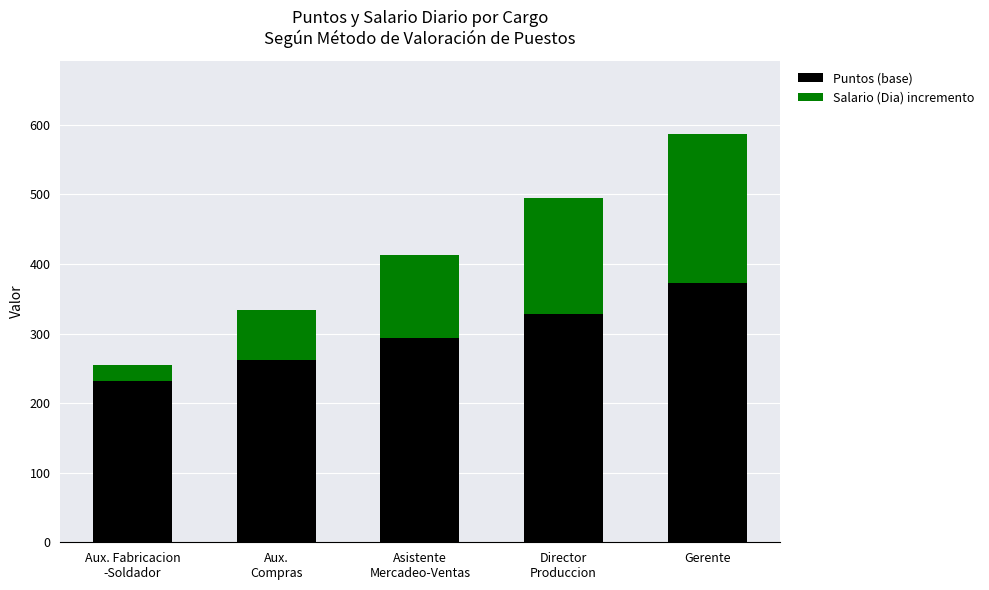

Which category has the highest value in the Puntos (base) series?

Gerente